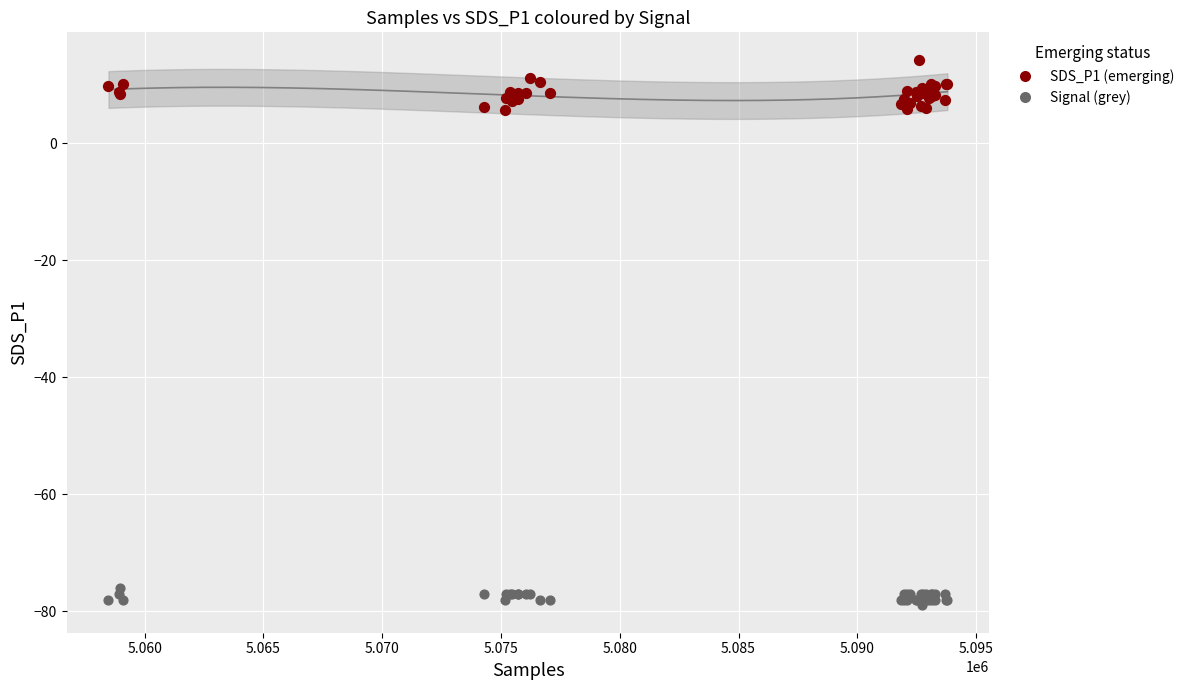

What are all the series names shown in the legend?

SDS_P1 (emerging), Signal (grey)